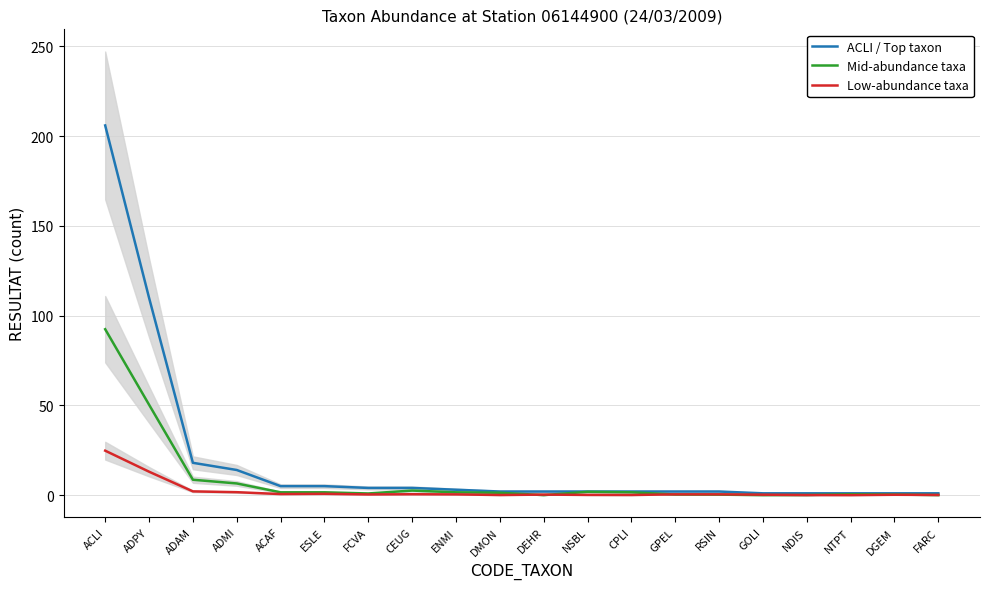

Which series changed the most between ESLE and CEUG?

ACLI / Top taxon